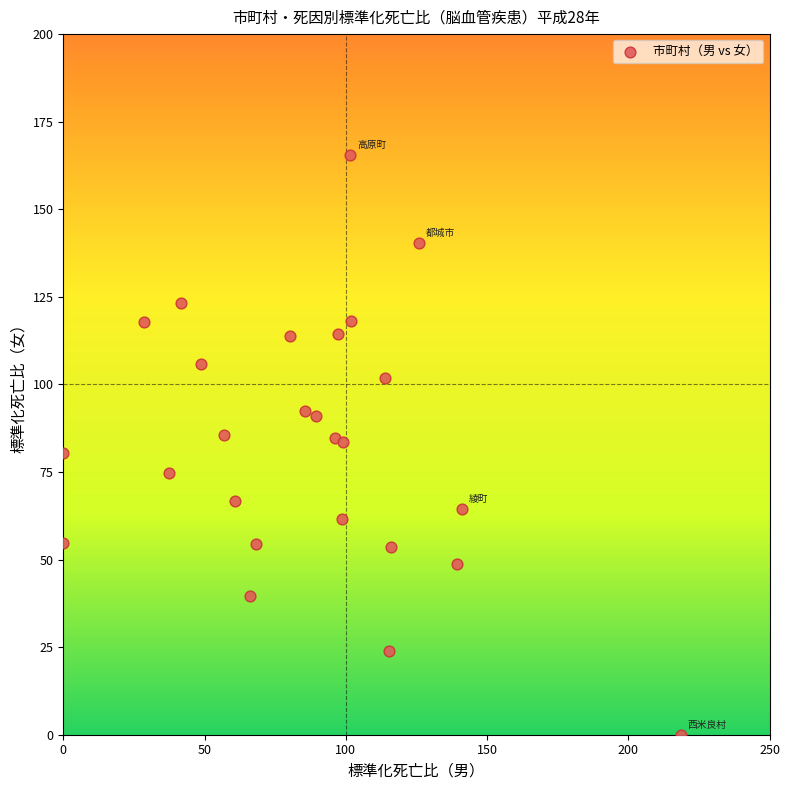

What is the range of X values (max minus min)?

218.5